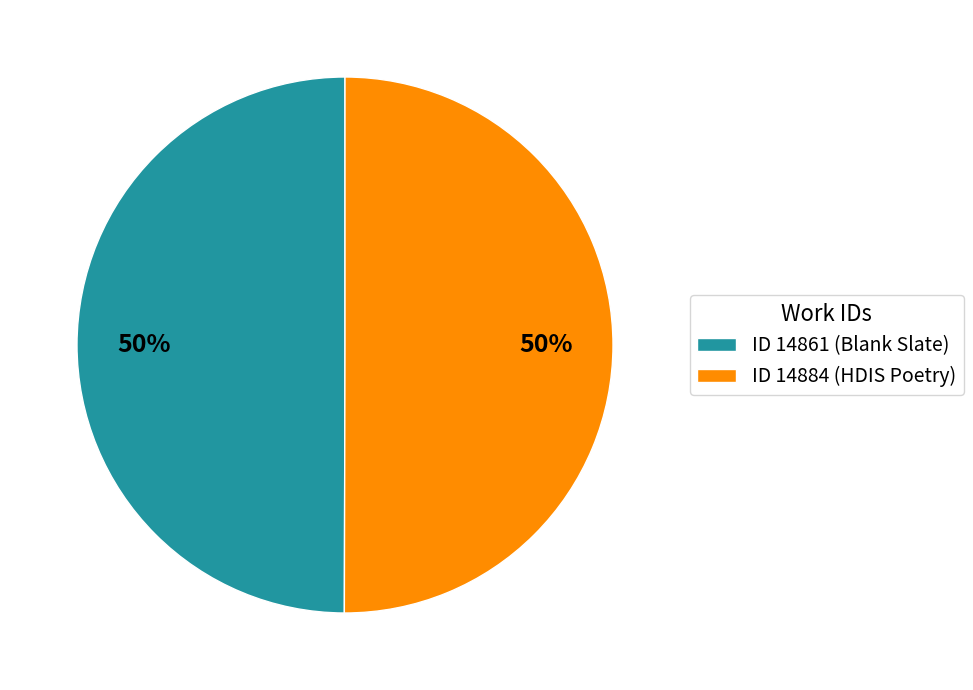

What is the ratio of the value at ID 14884 (HDIS Poetry) to the value at ID 14861 (Blank Slate)?

1.0